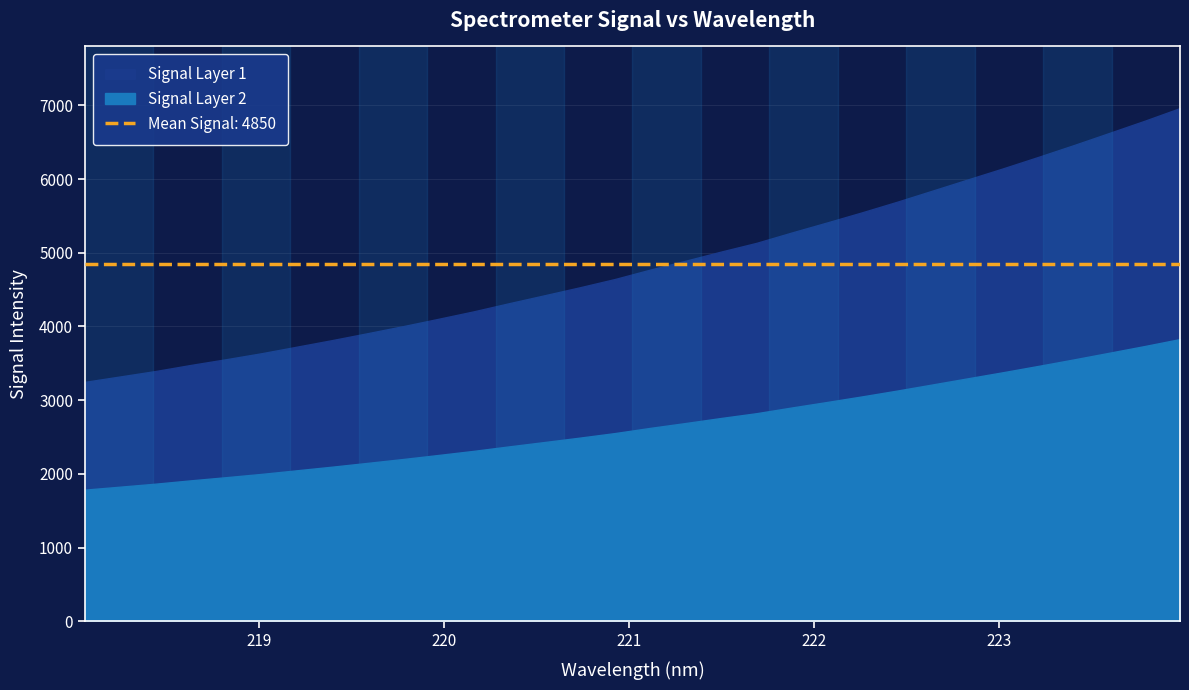

What is the sum of the values at 220.9264 and 221.8812?

9919.0